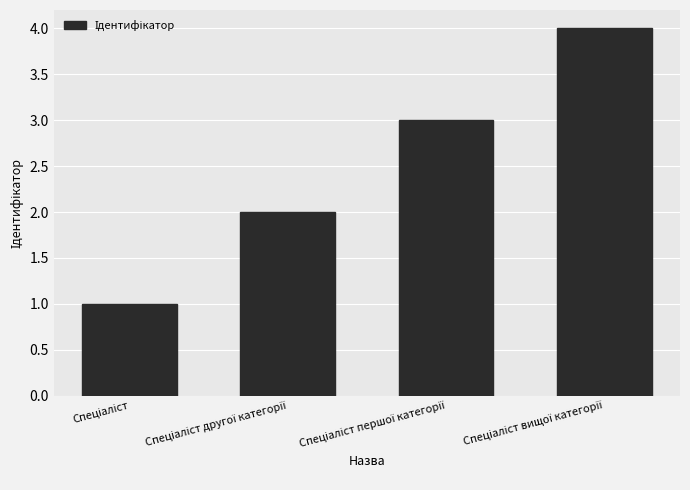

What is the maximum value shown in the chart?

4